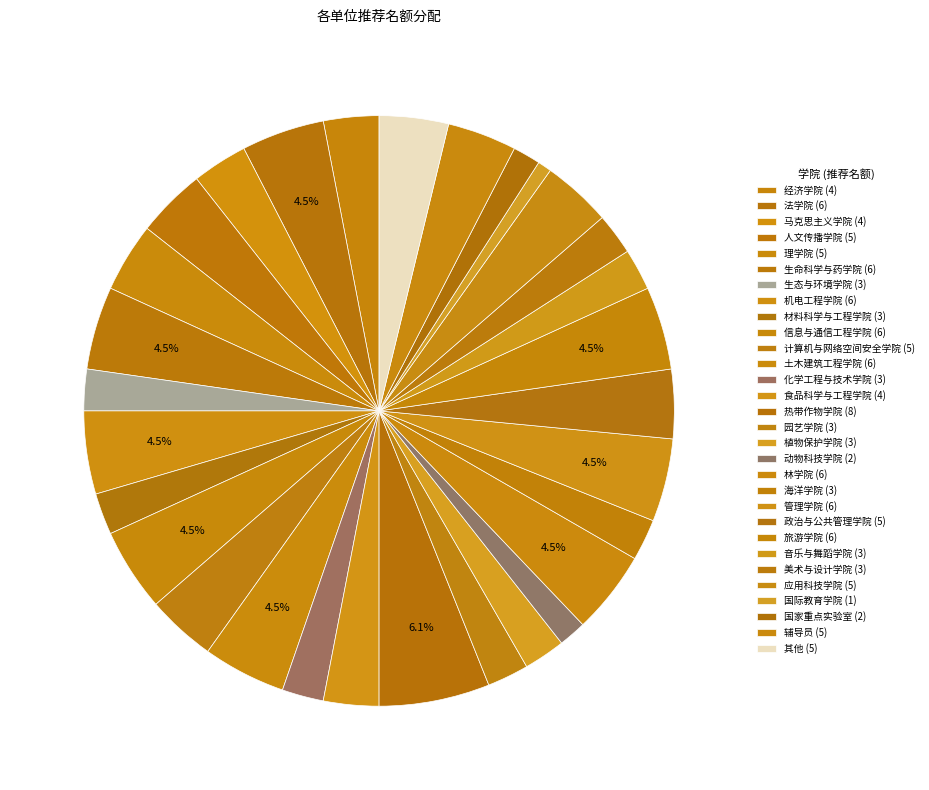

Count the number of slices in the pie.

30